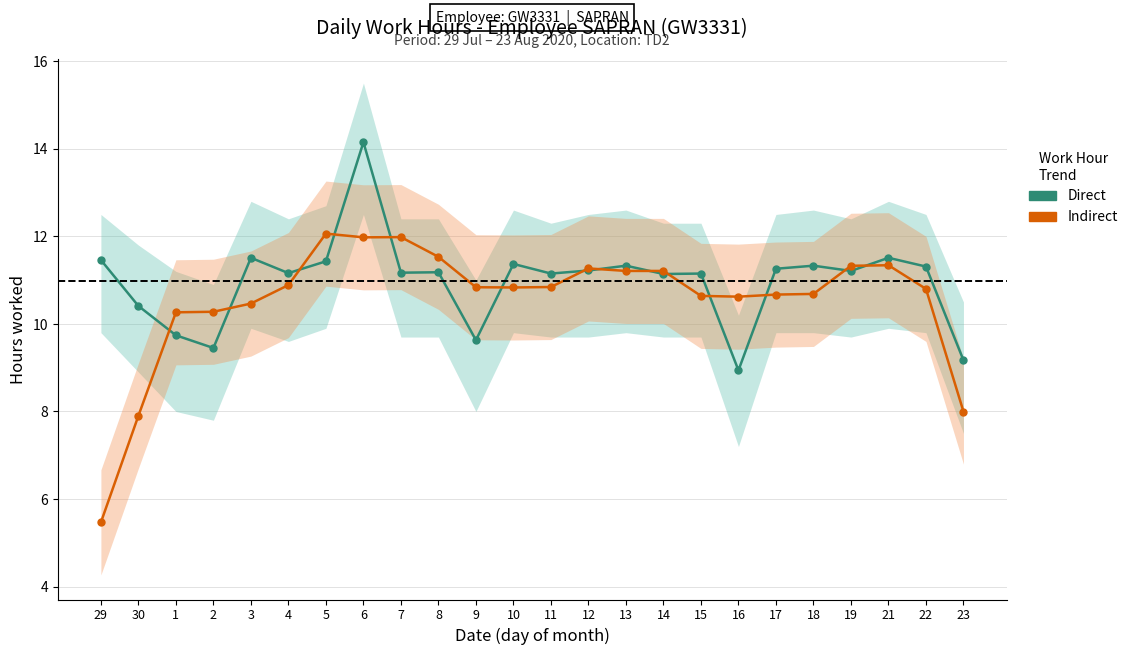

What is the approximate value of Direct at 1?

9.7